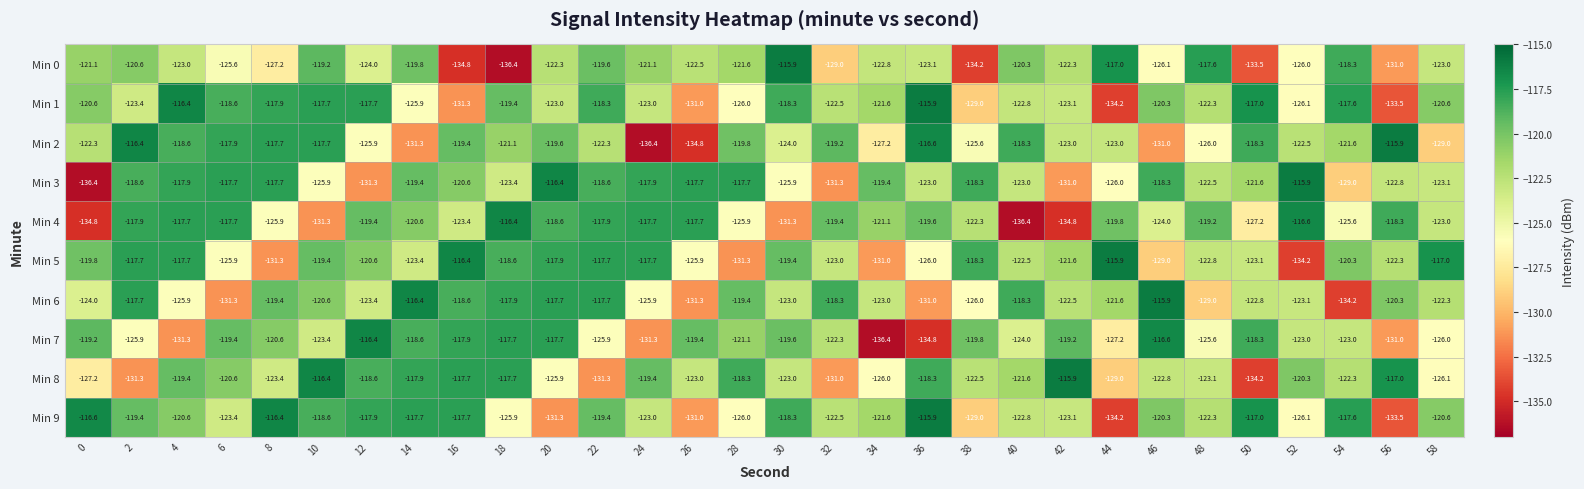

What is the total value across all series at 2?

-1208.9